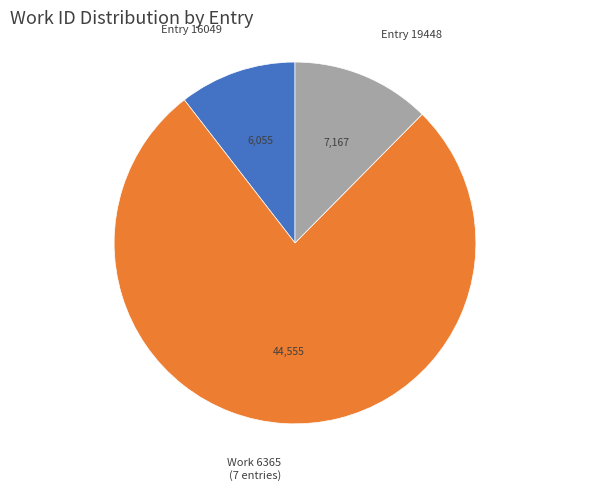

Which category has the smallest portion of the pie?

Entry 16049